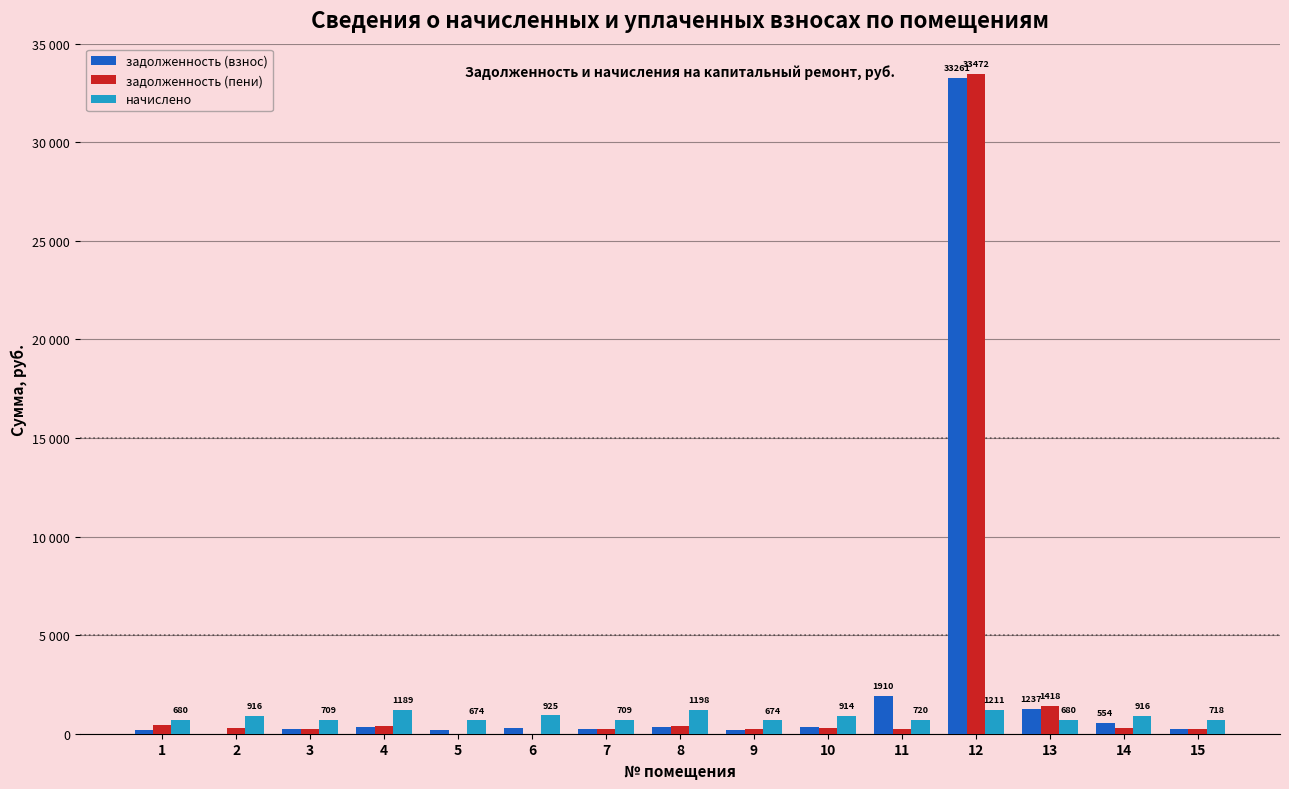

What are all the series names shown in the legend?

задолженность (взнос), задолженность (пени), начислено